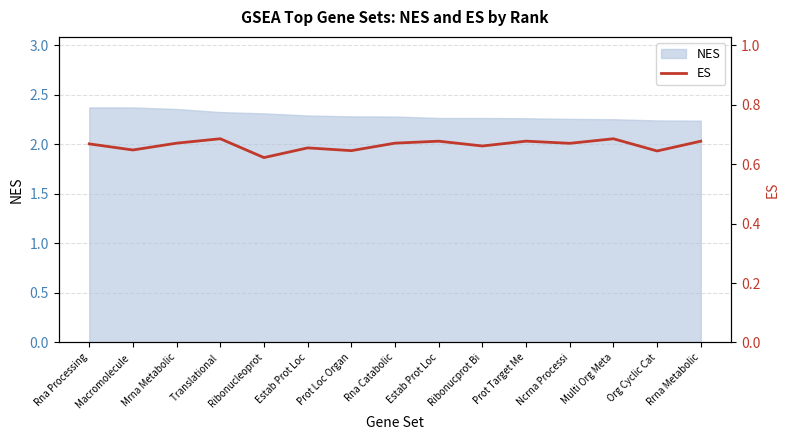

What is the label of the 10th point from the left?

Ribonucprot Bi